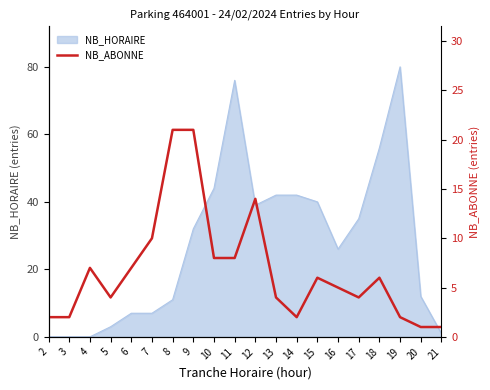

The value at 14 is 1. True or false?

False